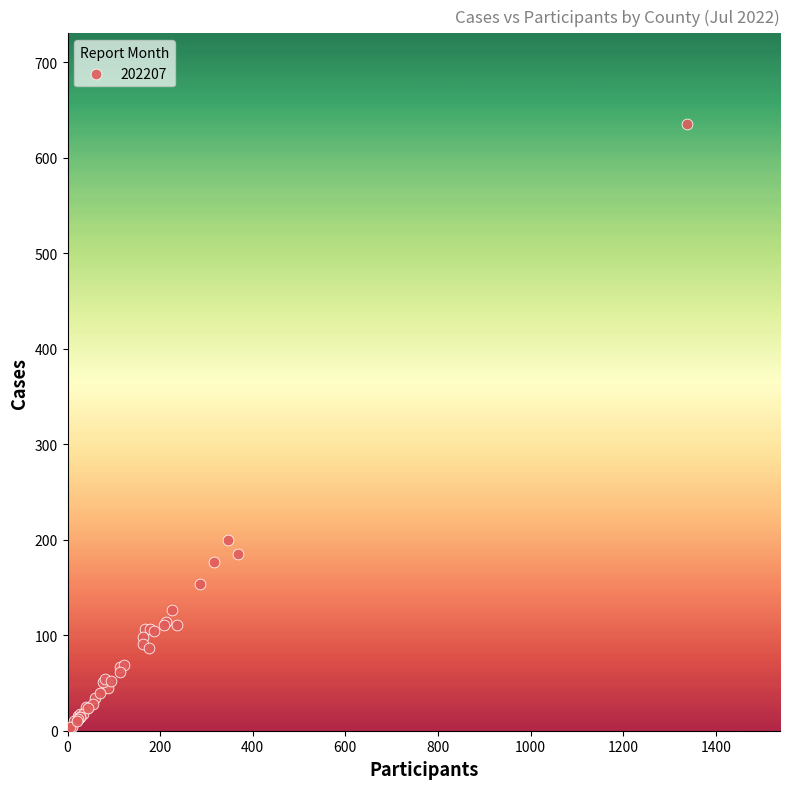

What Y value in the scatter plot is closest to 319?

200